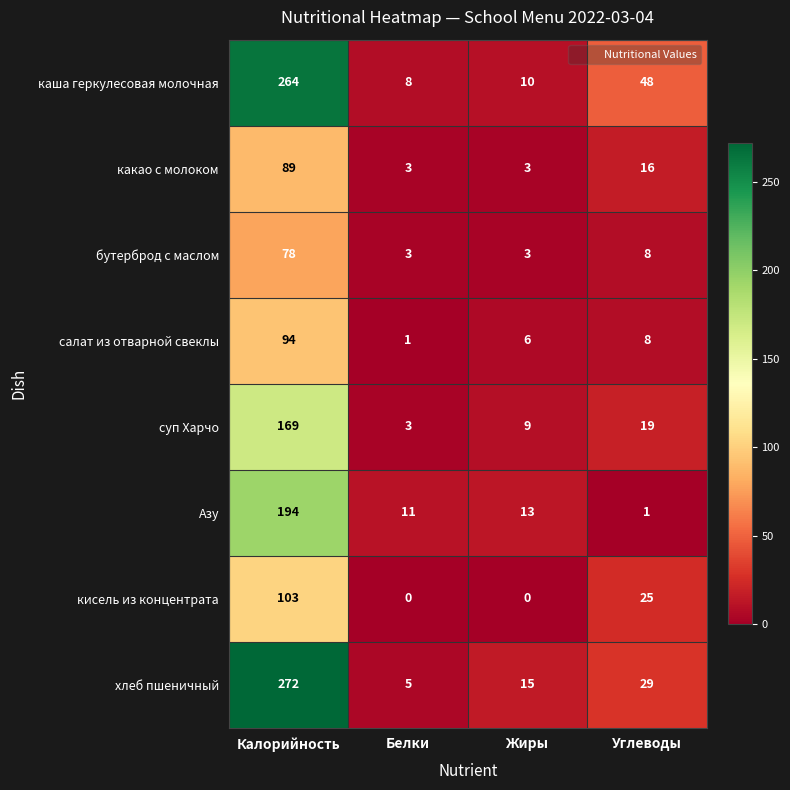

How many data points does each series have?

4